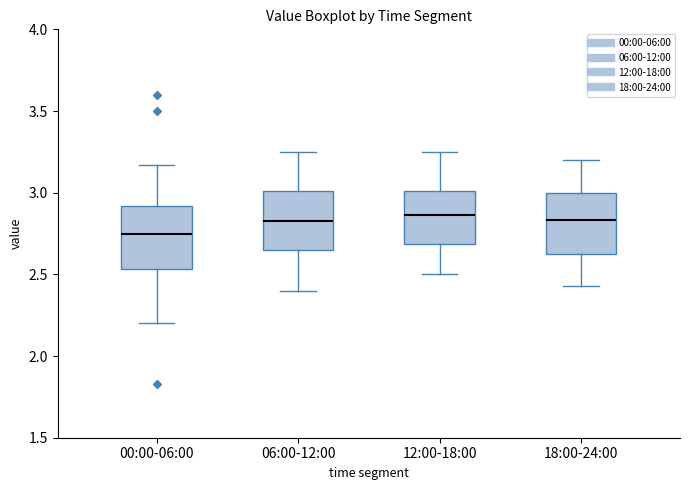

Where is the lower edge of the box for 12:00-18:00 on the y-axis? The values are not printed on the chart, so give them approximately, as read against the axis.

2.70